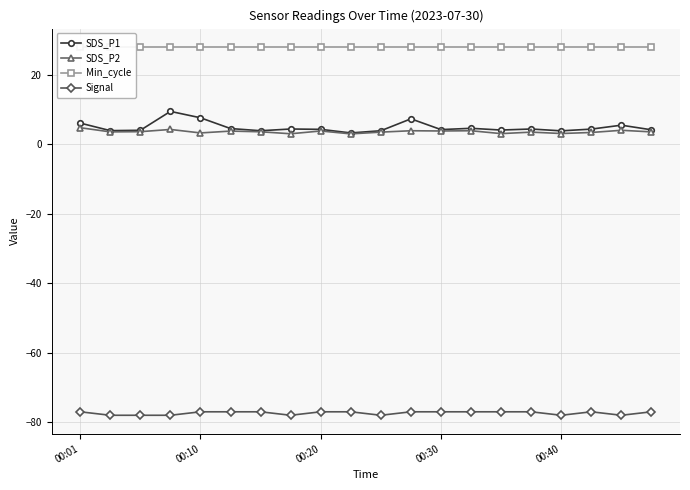

What is the sum of all SDS_P2 values?

72.6